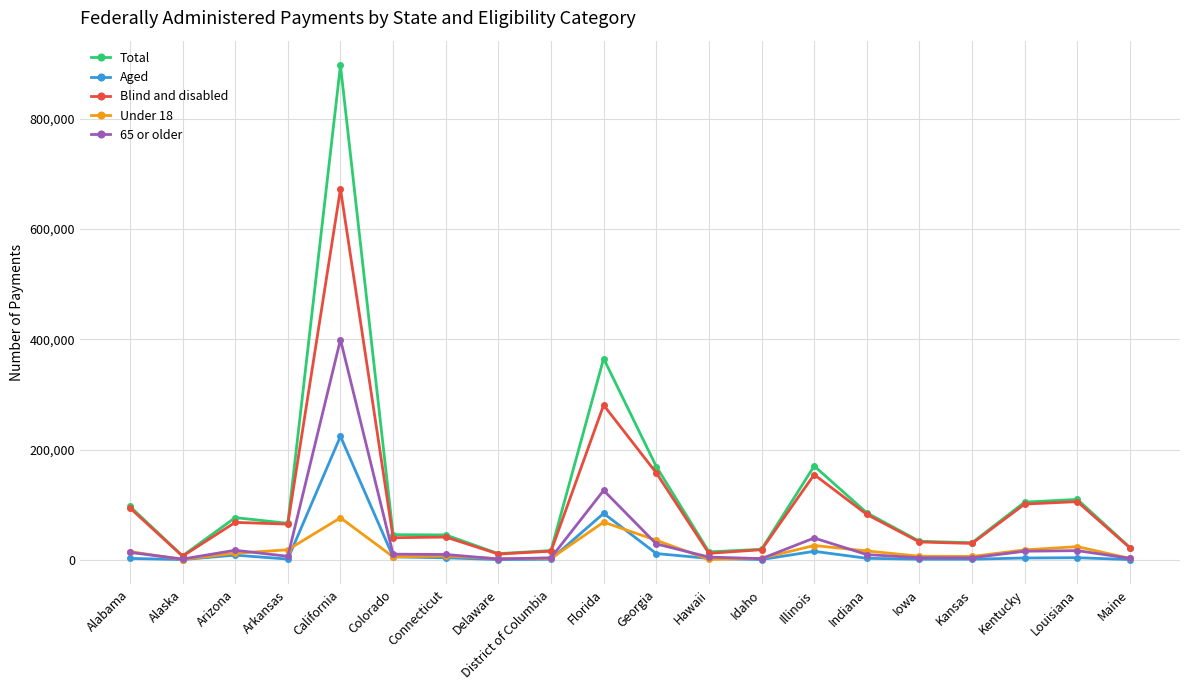

What is the greatest value displayed?

896332